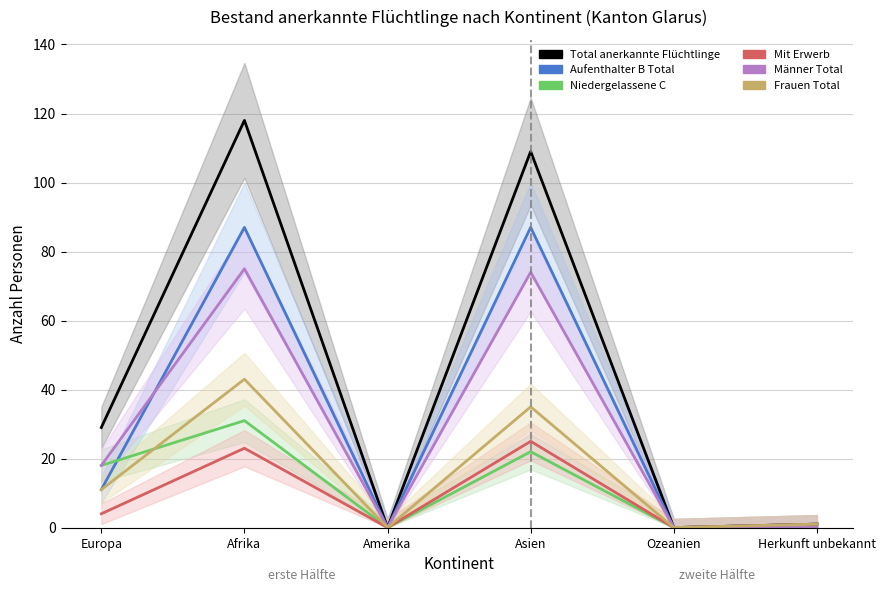

What is the label of the 4th point from the right?

Amerika